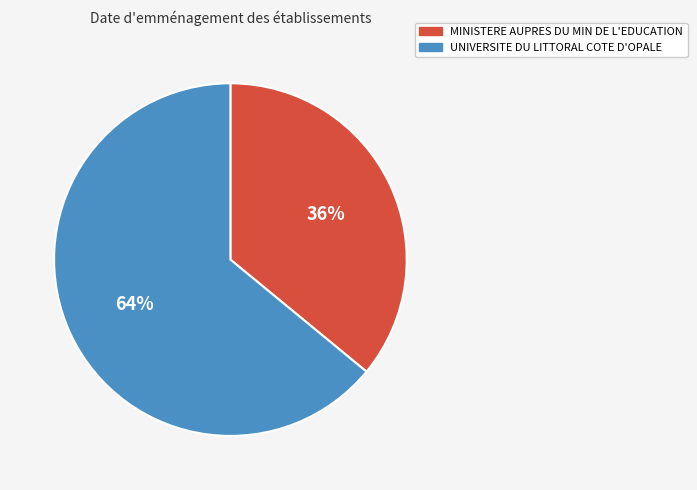

Which has a higher value, UNIVERSITE DU LITTORAL COTE D'OPALE or MINISTERE AUPRES DU MIN DE L'EDUCATION?

UNIVERSITE DU LITTORAL COTE D'OPALE